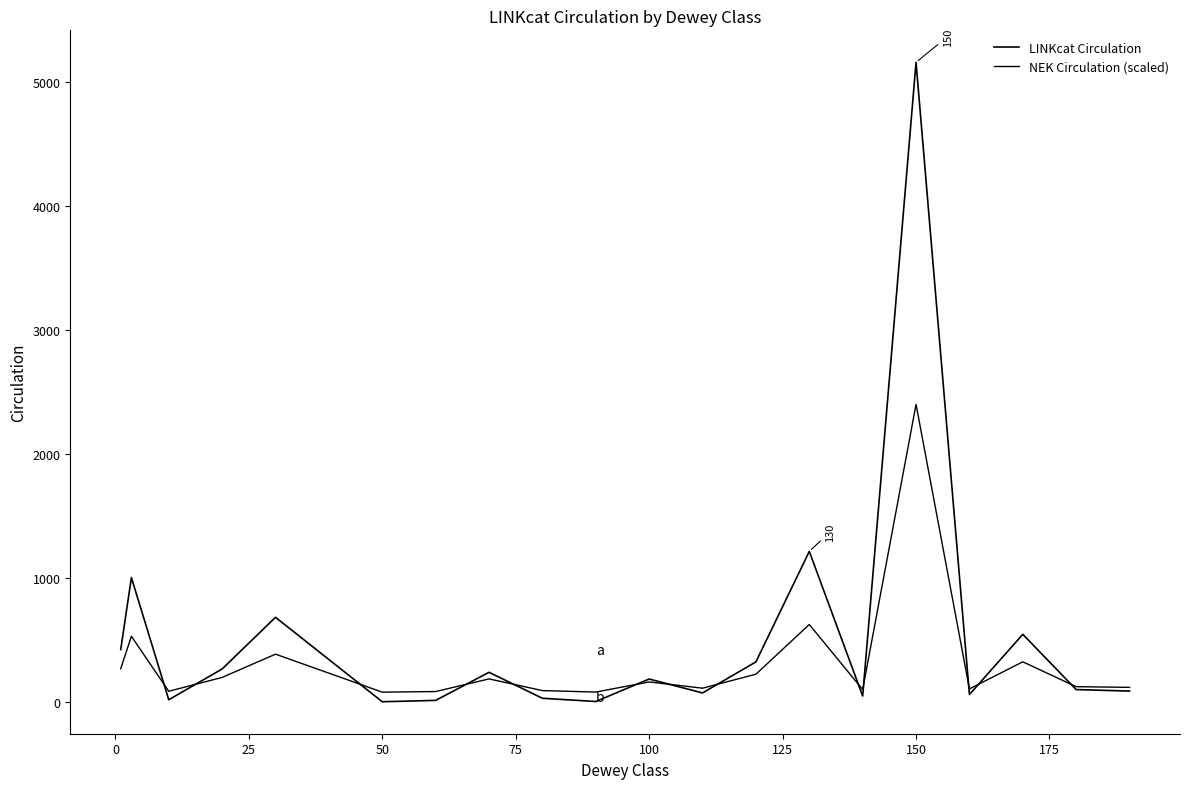

What is the sum of all NEK Circulation (scaled) values?

6336.2